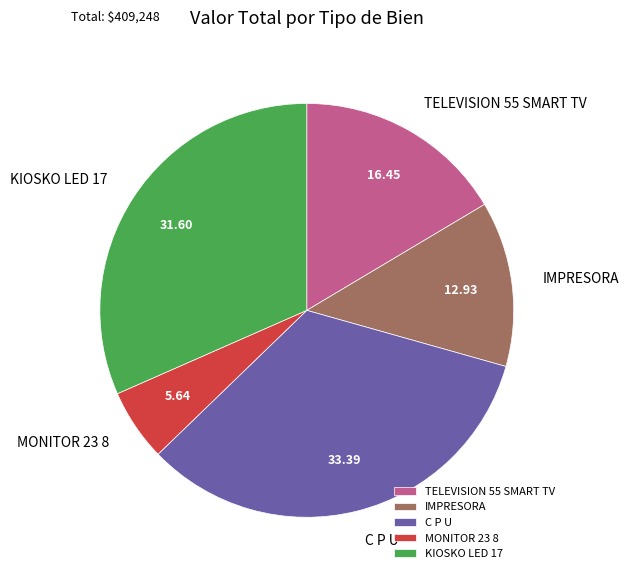

Rank the categories by value from highest to lowest.

C P U, KIOSKO LED 17, TELEVISION 55 SMART TV, IMPRESORA, MONITOR 23 8